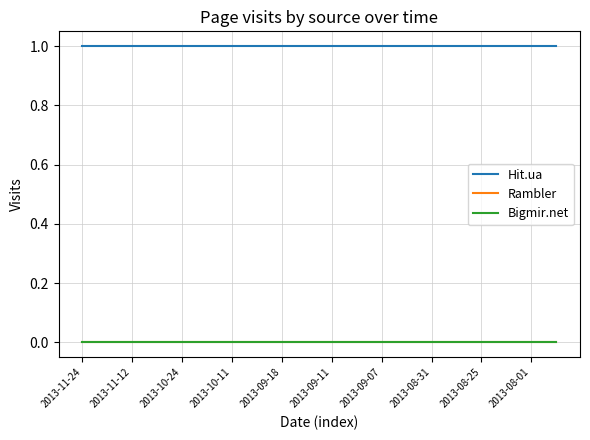

Does the chart have visible grid lines?

Yes